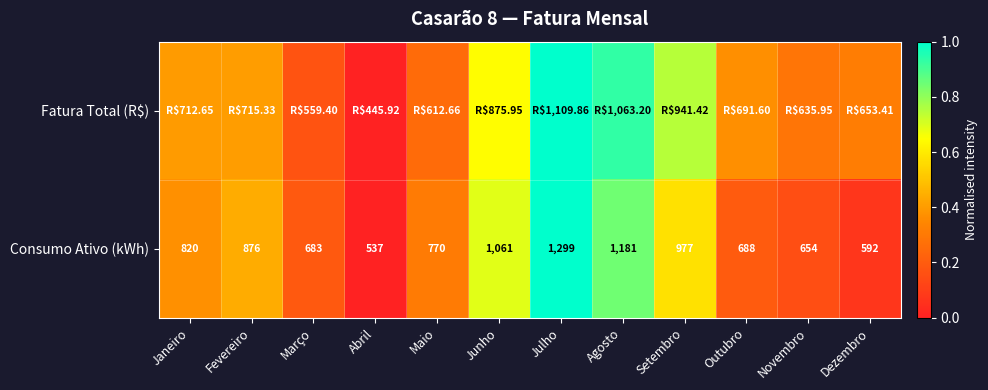

At which category is the sum across all series the highest?

Julho